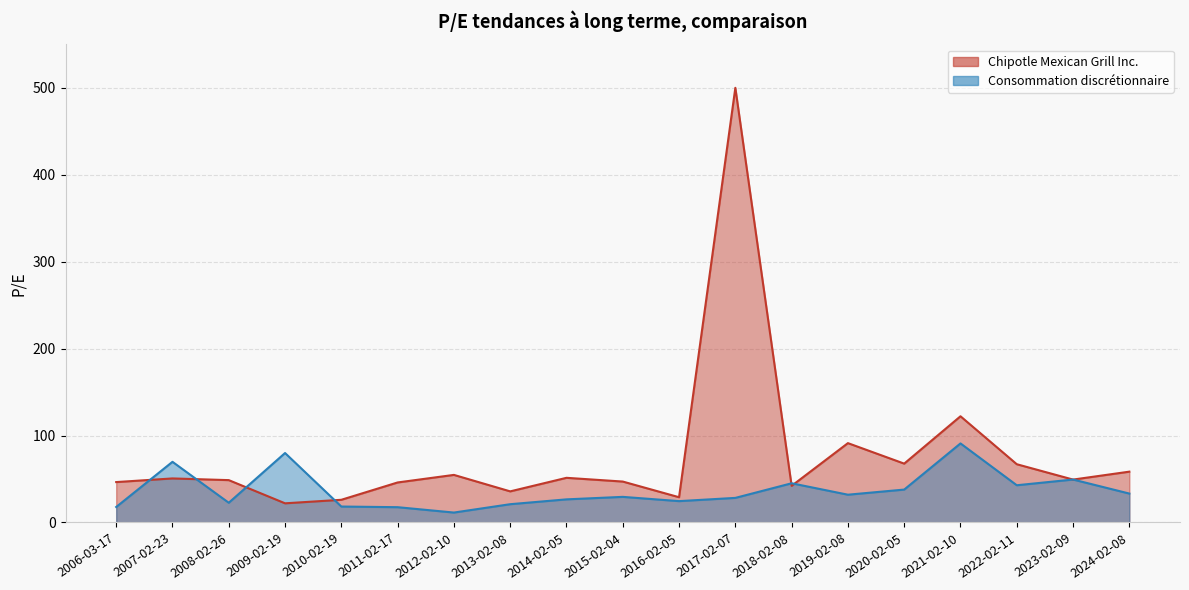

In Consommation discrétionnaire, how many points are lower than both neighbors (excluding endpoints)?

5